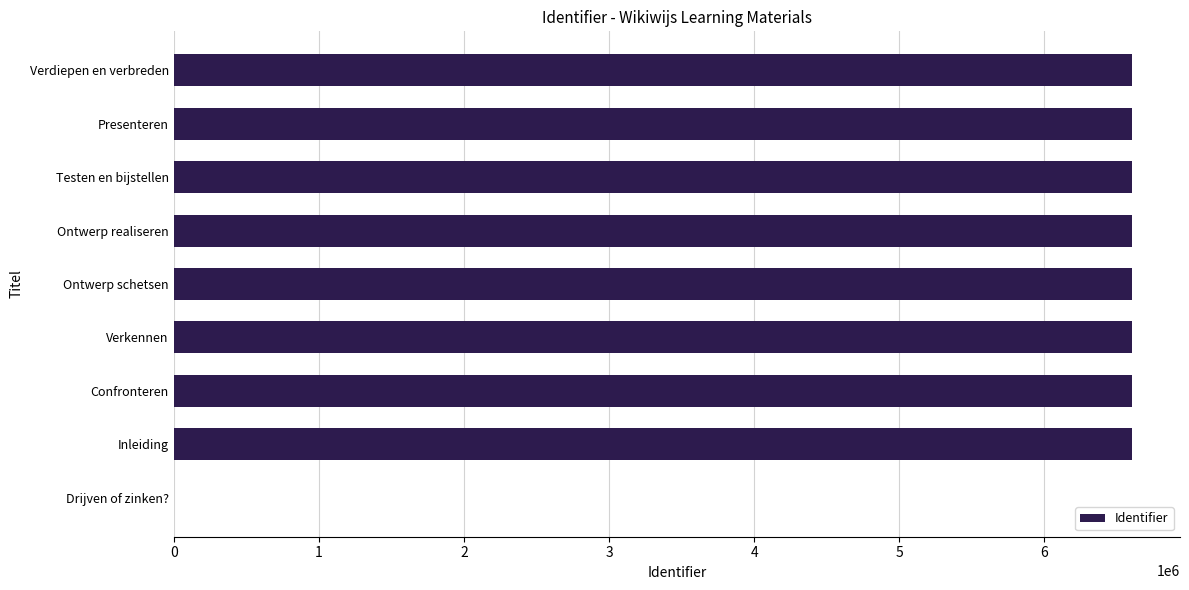

What is the sum of the values at Drijven of zinken? and Testen en bijstellen?

6603917